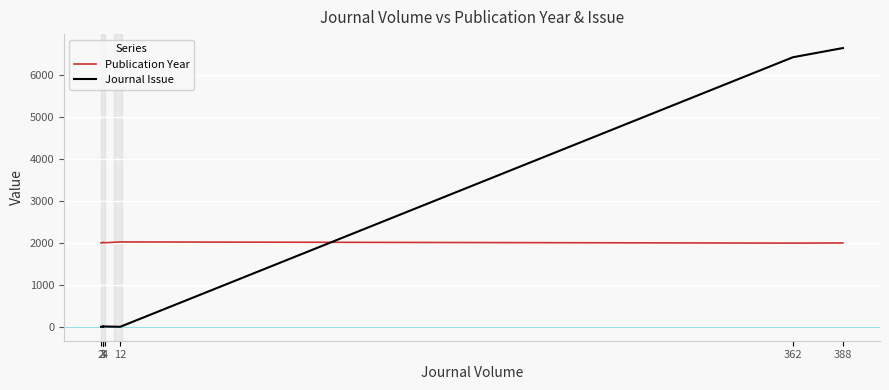

What value does the Journal Issue series have at 362, to the nearest 100?

6400